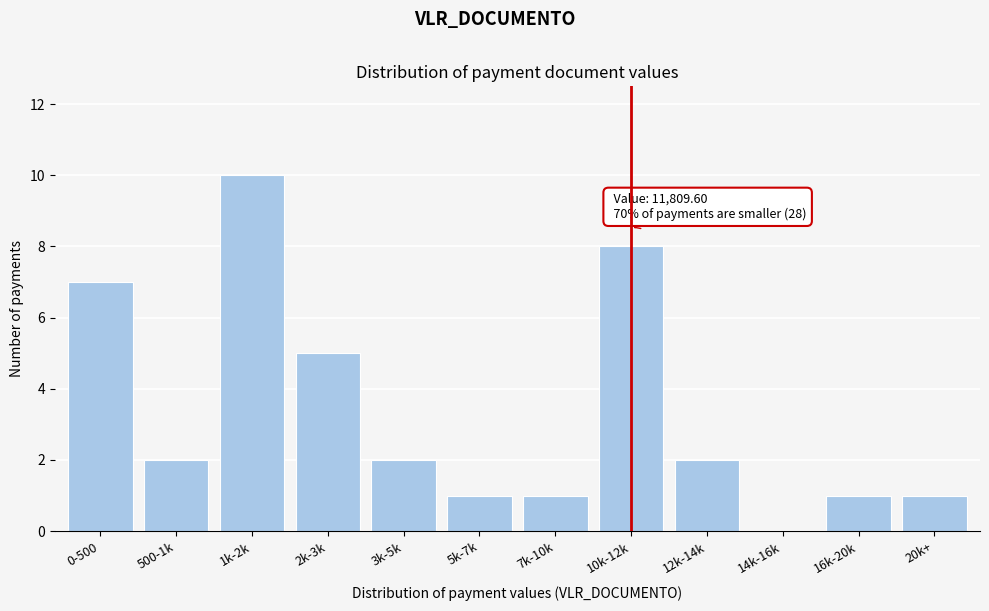

Reading left to right, extract all data points from this chart.

0-500=7	500-1k=2	1k-2k=10	2k-3k=5	3k-5k=2	5k-7k=1	7k-10k=1	10k-12k=8	12k-14k=2	14k-16k=0	16k-20k=1	20k+=1